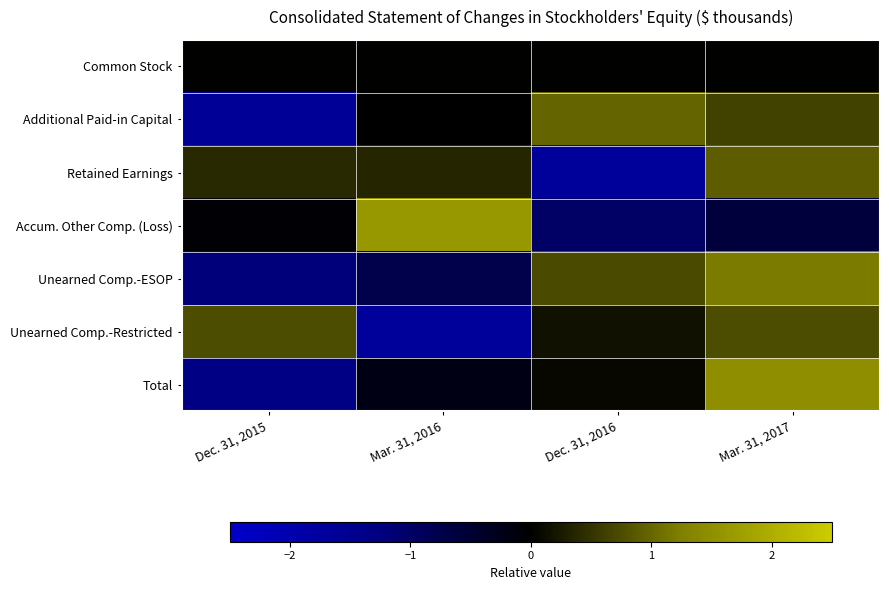

Rank the series by their maximum value, from highest to lowest.

Accum. Other Comp. (Loss), Total, Unearned Comp.-ESOP, Additional Paid-in Capital, Retained Earnings, Unearned Comp.-Restricted, Common Stock